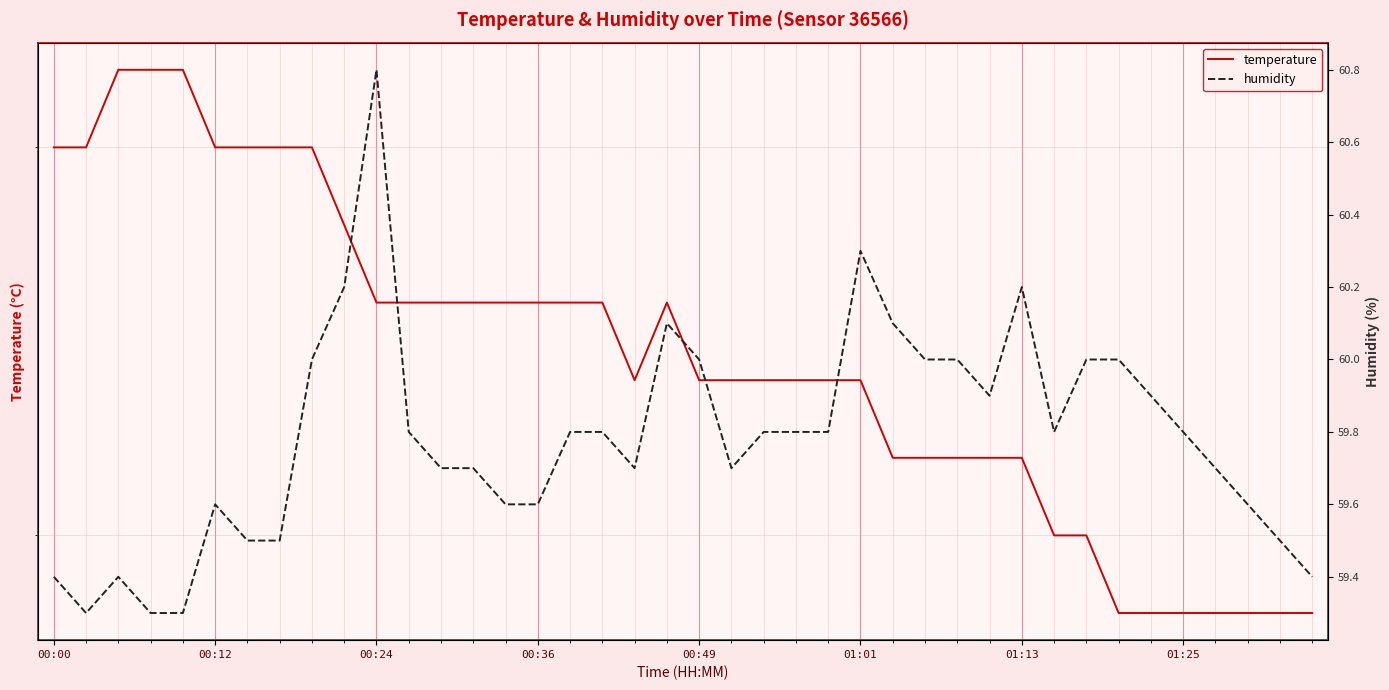

At which category is the sum across all series the highest?

00:24